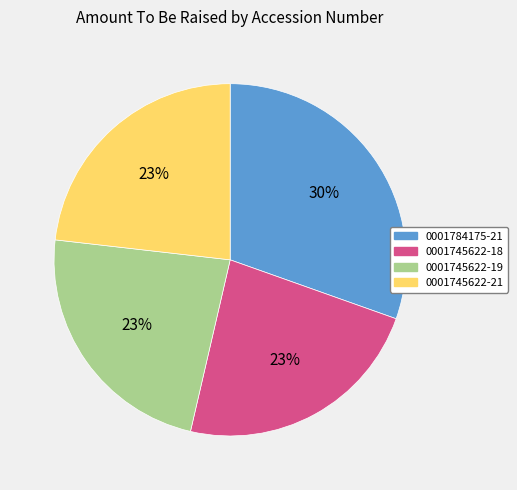

To the nearest percent, what is the average slice percentage?

25%